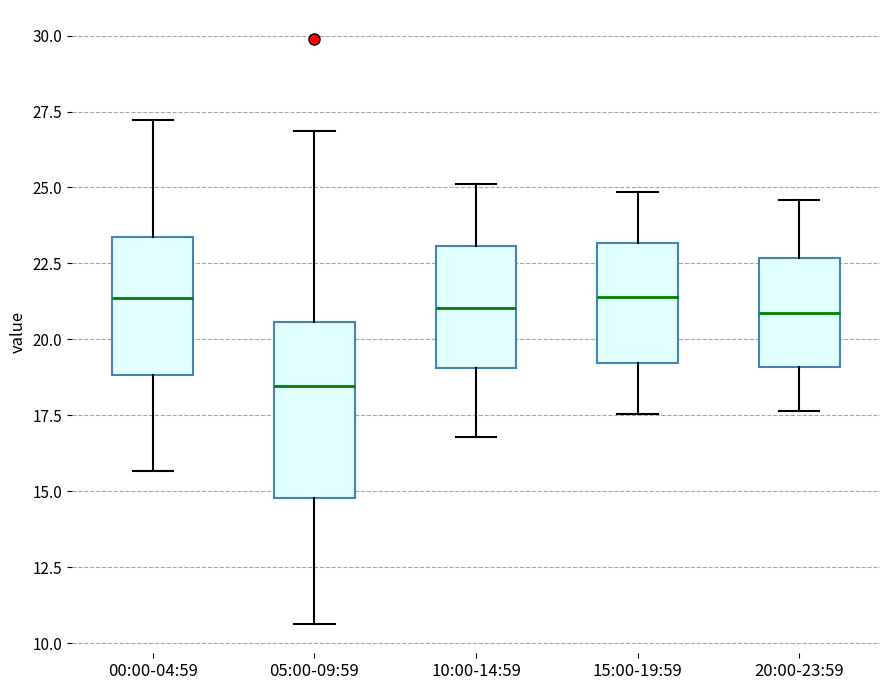

Where does the lower whisker of the box for 00:00-04:59 end on the y-axis? The values are not printed on the chart, so give them approximately, as read against the axis.

15.5